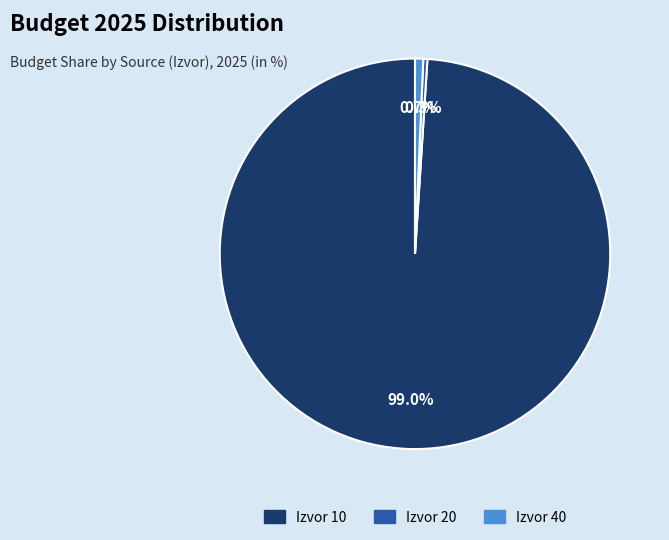

Count the number of slices in the pie.

3